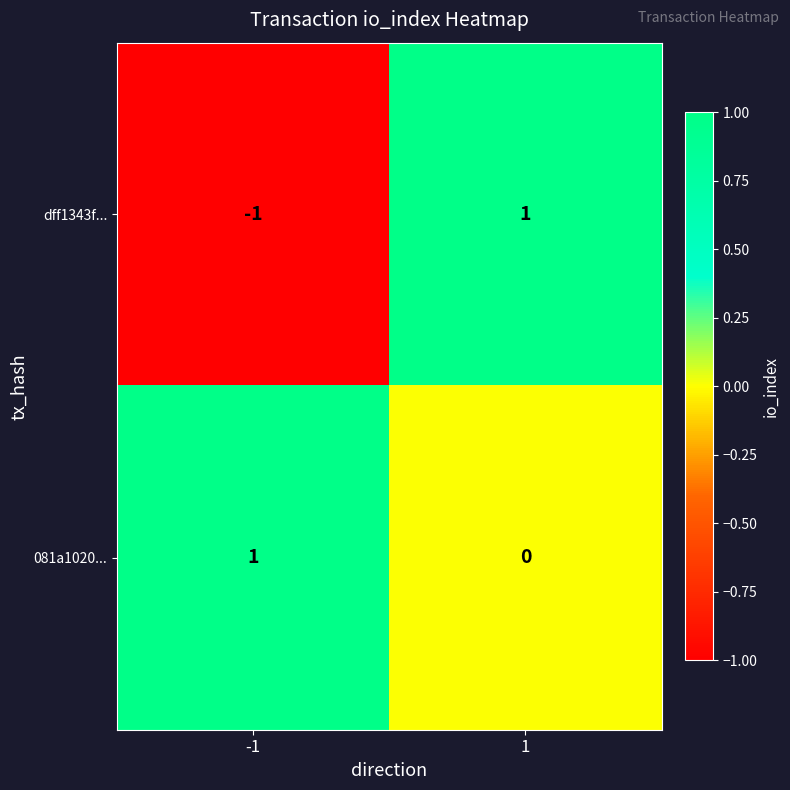

Which series has the widest spread of values?

dff1343f...